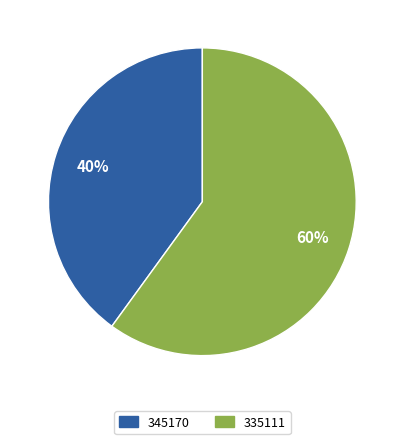

Approximately how many times larger is the value at 345170 compared to 335111?

0.7